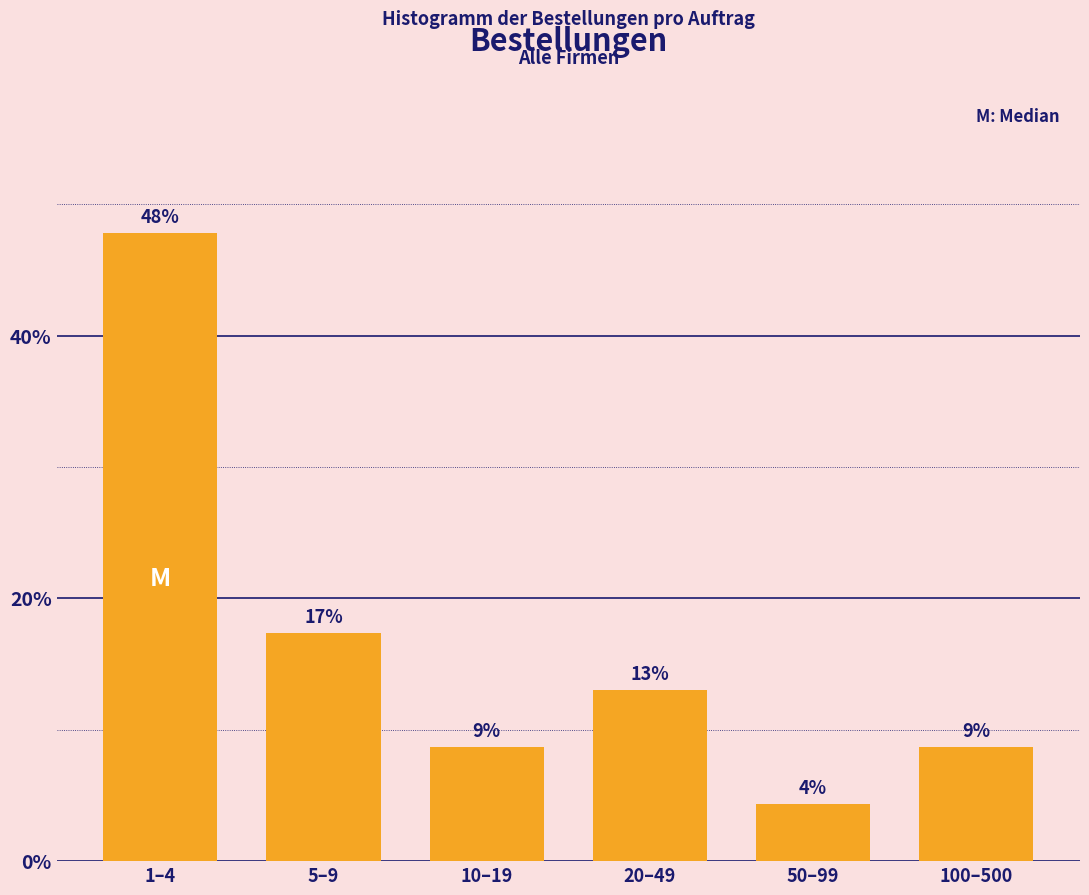

How many bars are there in total?

6